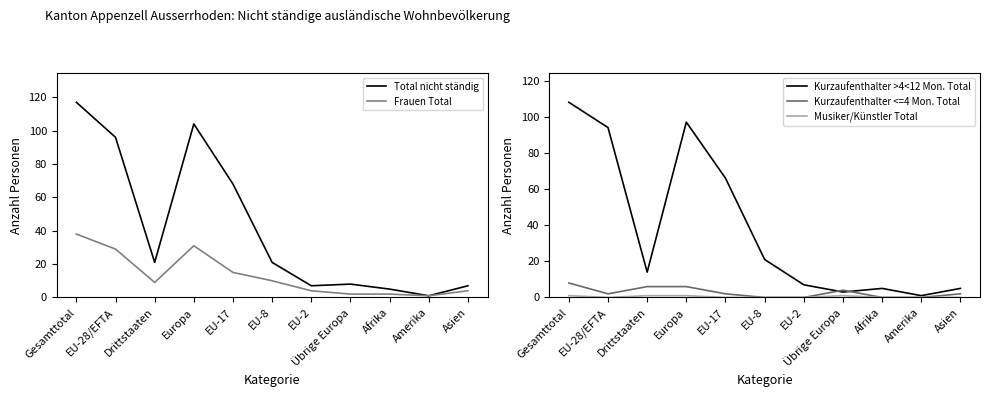

True or false: Kurzaufenthalter >4<12 Mon. Total and Frauen Total cross at least once.

False